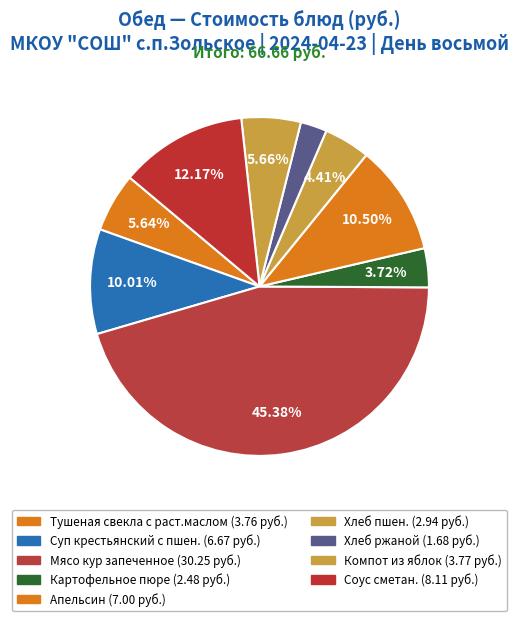

Is the sum of Соус сметан. and Тушеная свекла с раст.маслом greater than half?

No